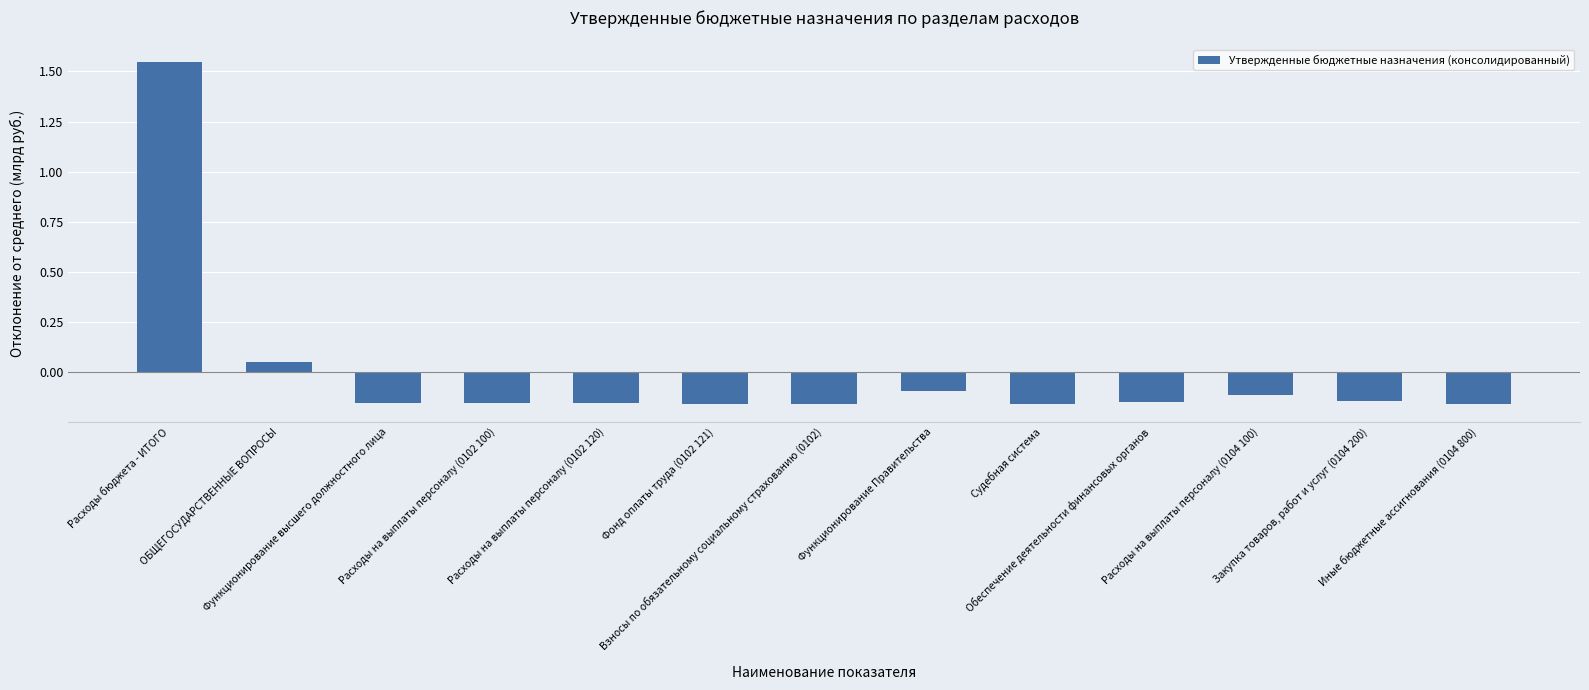

The chart shows a value of -0.2 at Судебная система. True or false?

False